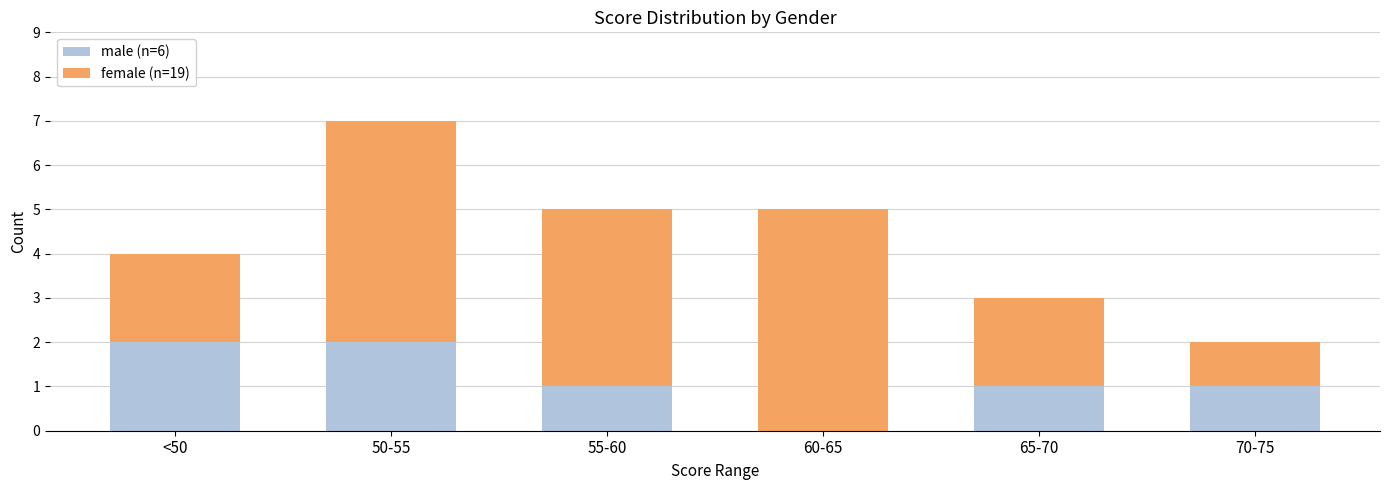

Reading left to right, what are the values for male (n=6)?

<50=2	50-55=2	55-60=1	60-65=0	65-70=1	70-75=1